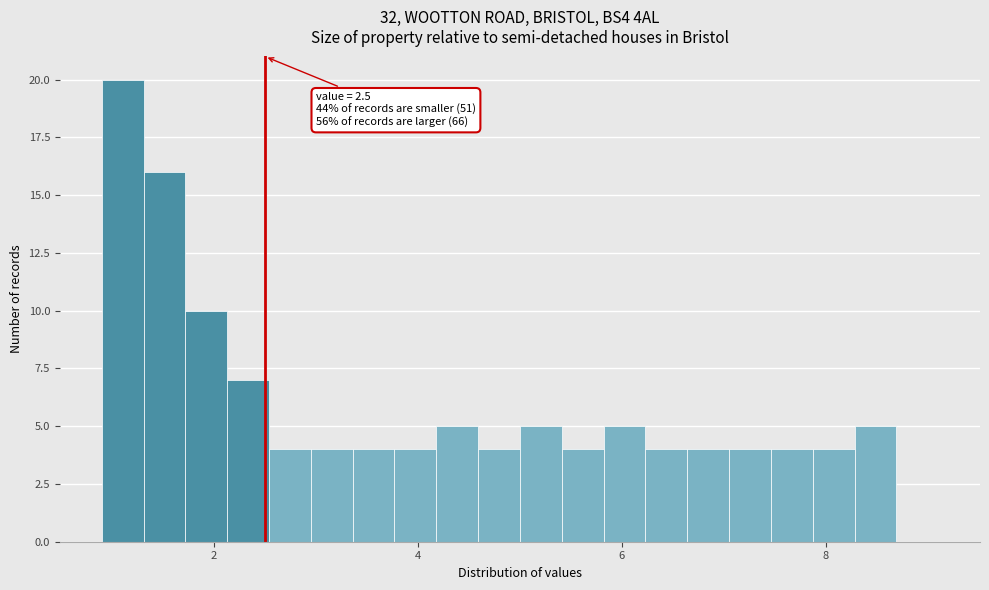

Read against the x-axis, roughly where is the centre of the tallest bar?

1.2